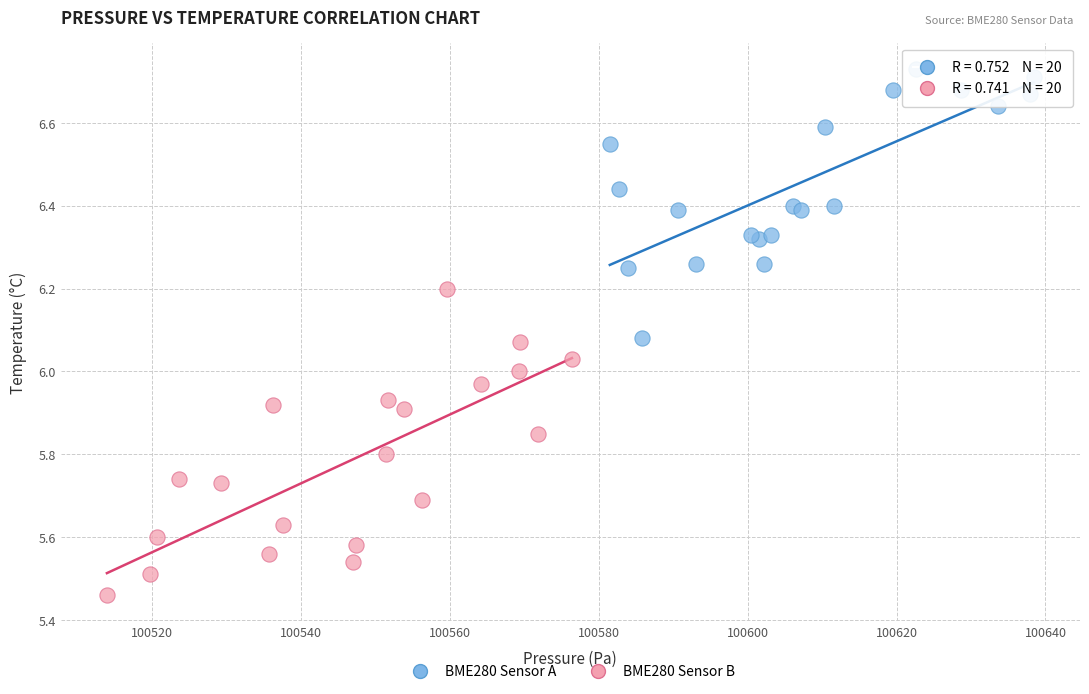

Which series reaches the maximum Y coordinate?

BME280 Sensor A